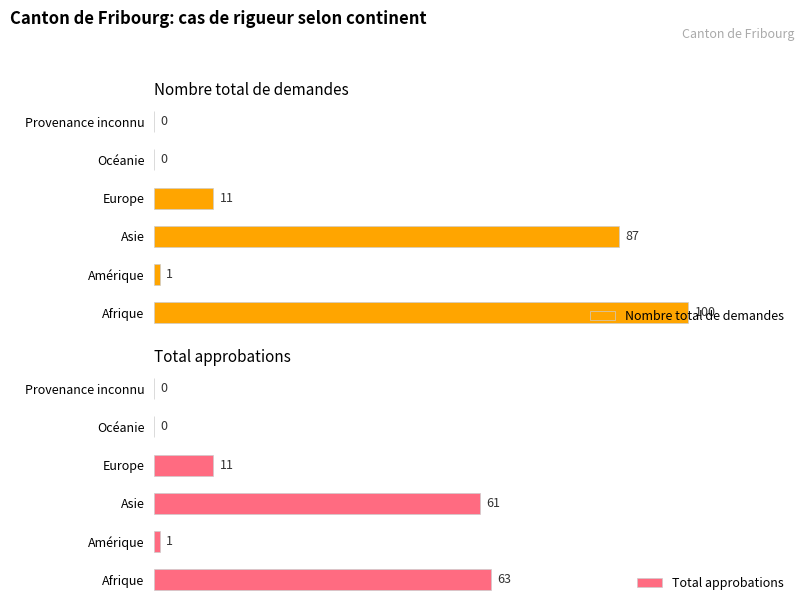

What is the value of the Total approbations bar at the 2nd from the left?

1